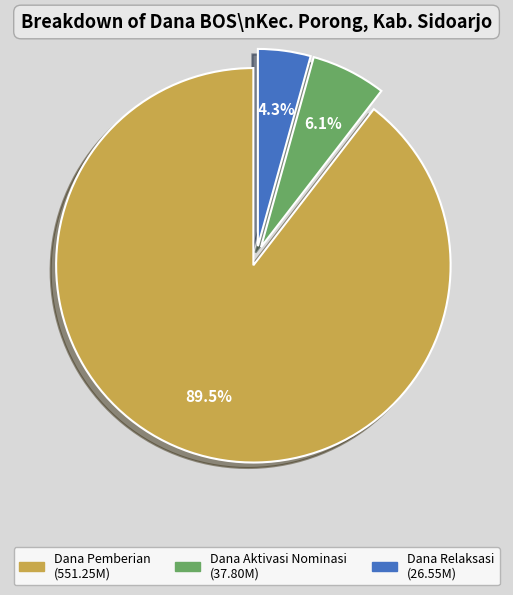

Is there a majority slice in this chart?

Yes